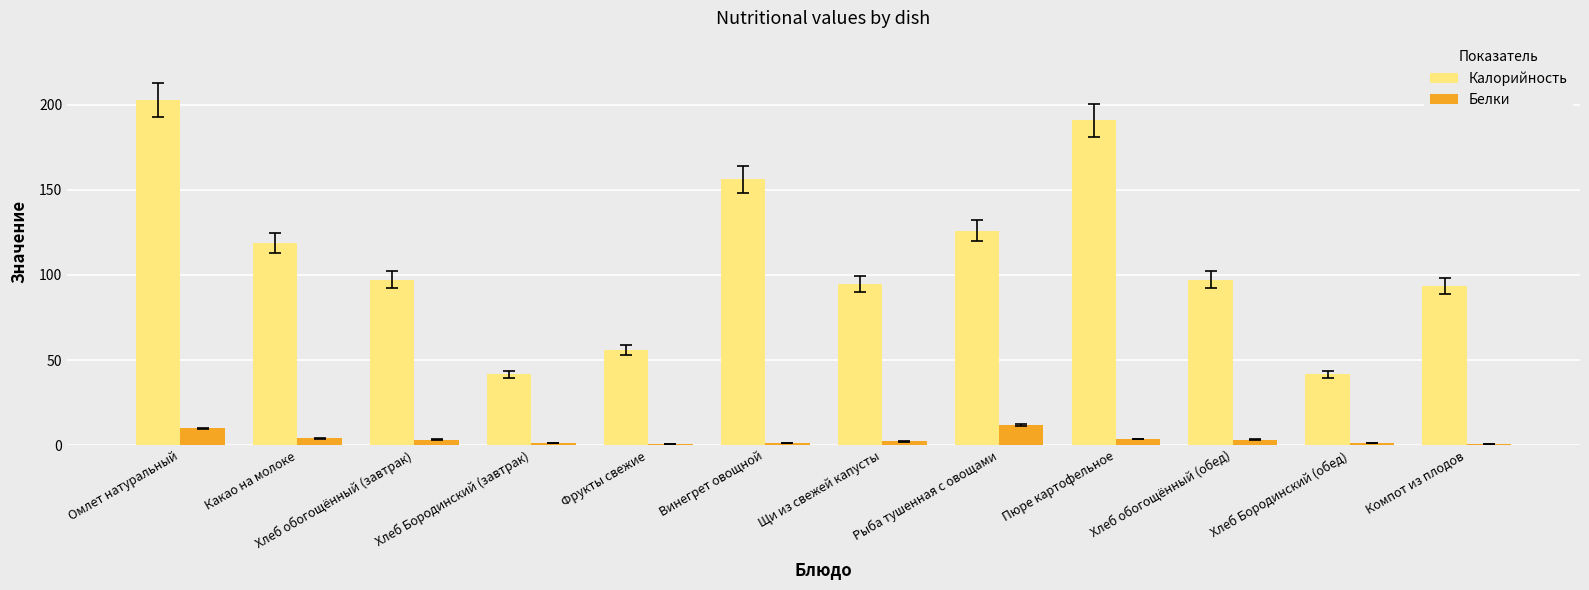

Between Какао на молоке and Хлеб обогощённый (завтрак), which series saw the biggest shift?

Калорийность